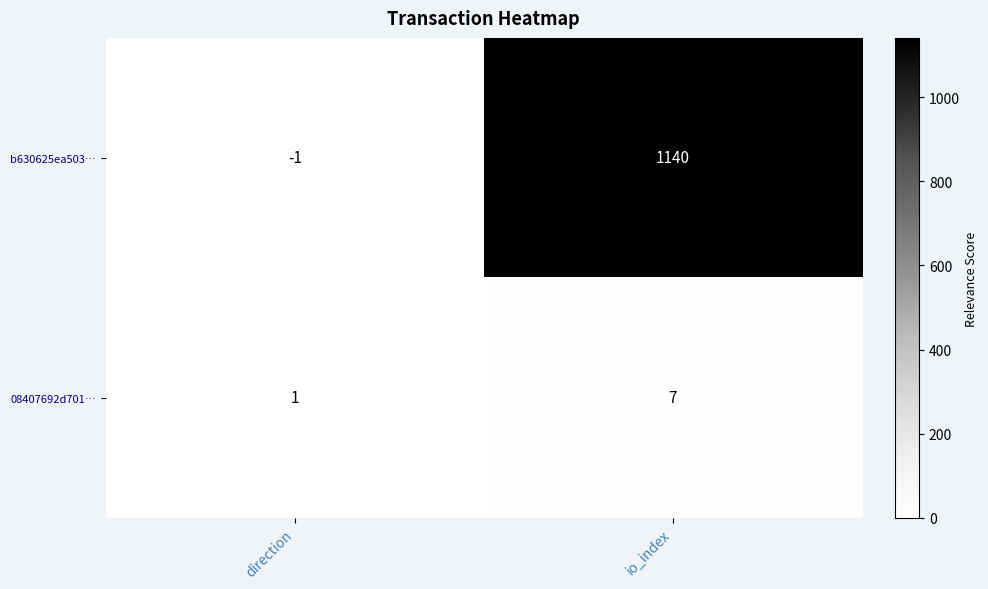

Where is b630625ea503… nearest to the value 569?

direction